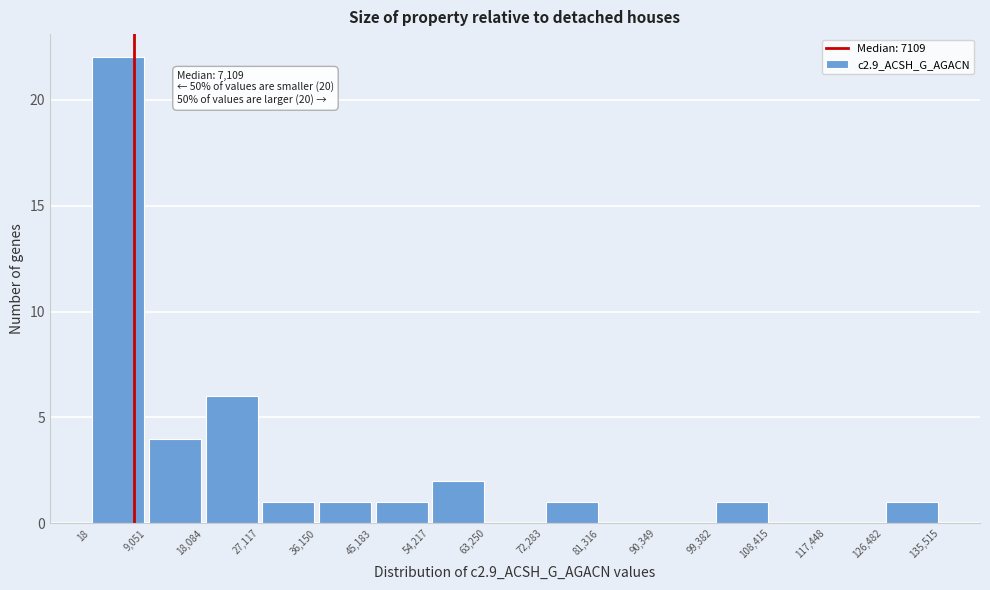

Which range on the x-axis has the tallest bar?

18 to 9,051